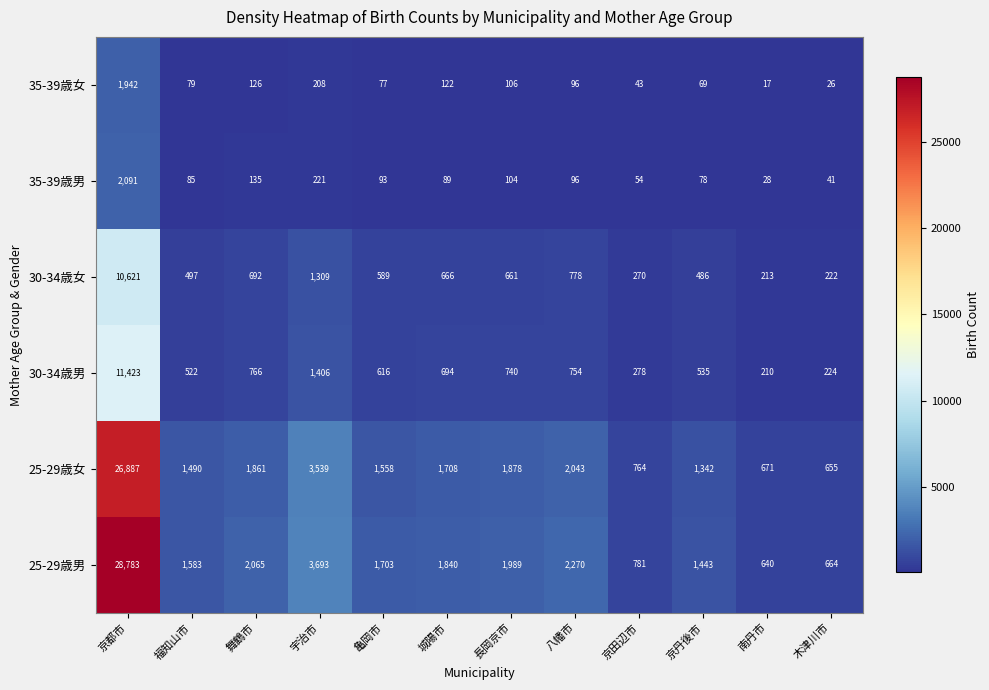

The 30-34歳男 series shows 754 at 八幡市. True or false?

True